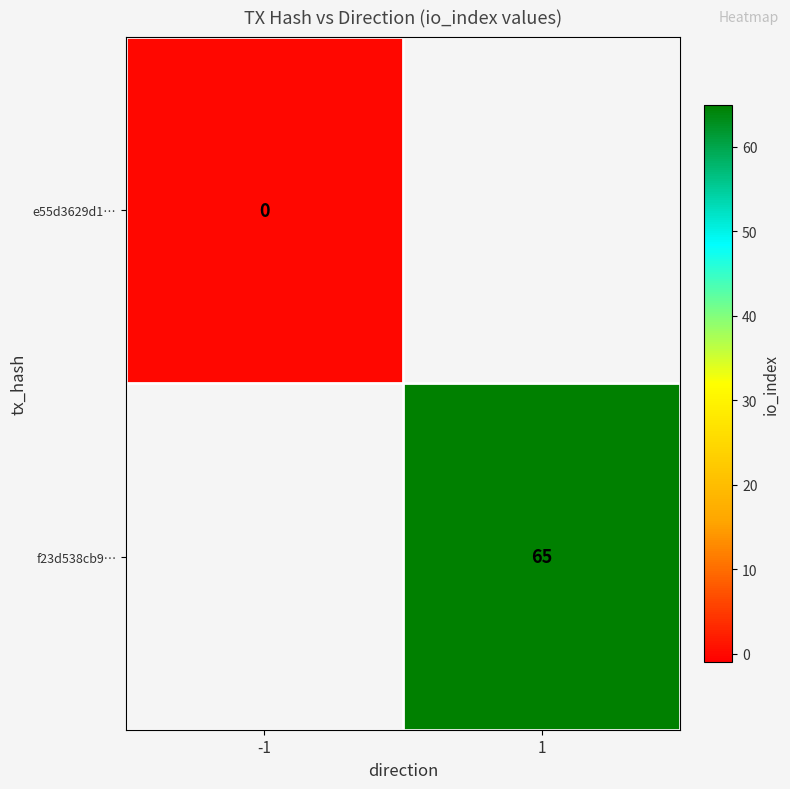

The f23d538cb9… series shows 65 at 1. True or false?

True